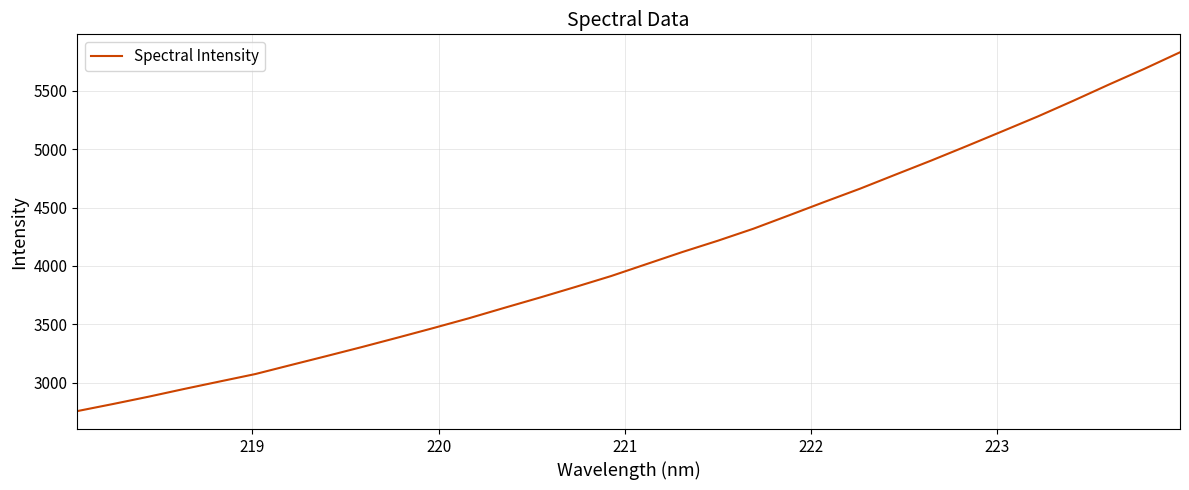

What is the greatest value displayed?

5829.4